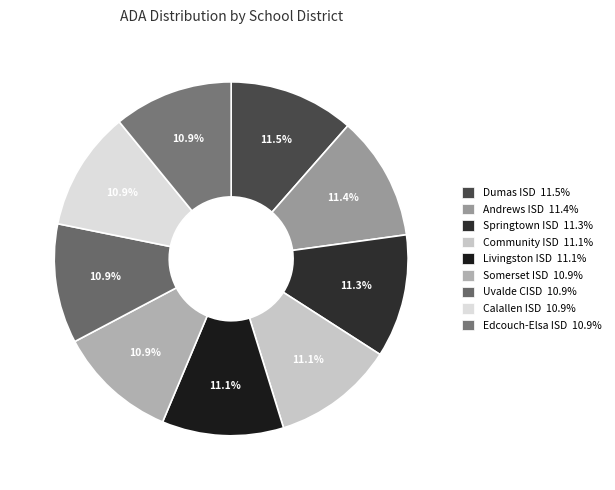

Count the number of slices in the pie.

9